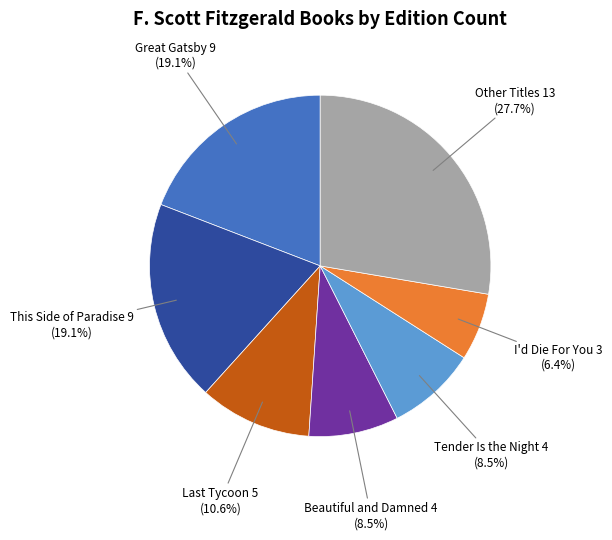

Do This Side of Paradise and Beautiful and Damned together represent more than half of the pie?

No